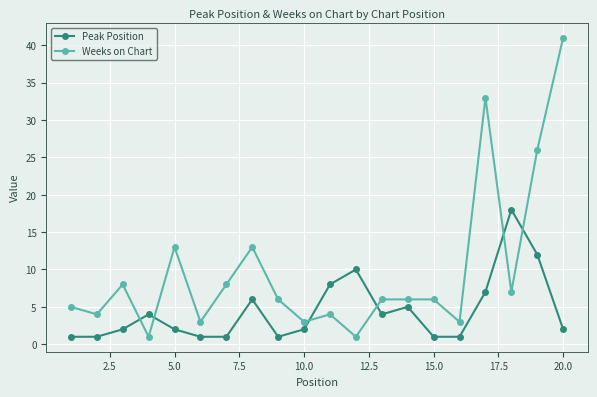

After their last crossing, which series has the higher values: Weeks on Chart or Peak Position?

Weeks on Chart